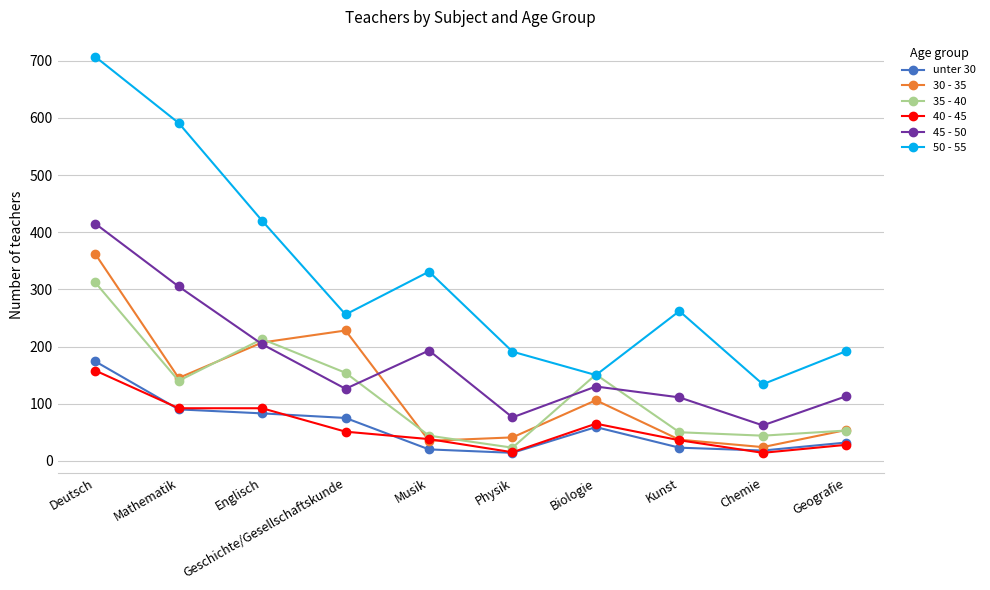

At which category does 50 - 55 reach its first local peak?

Musik